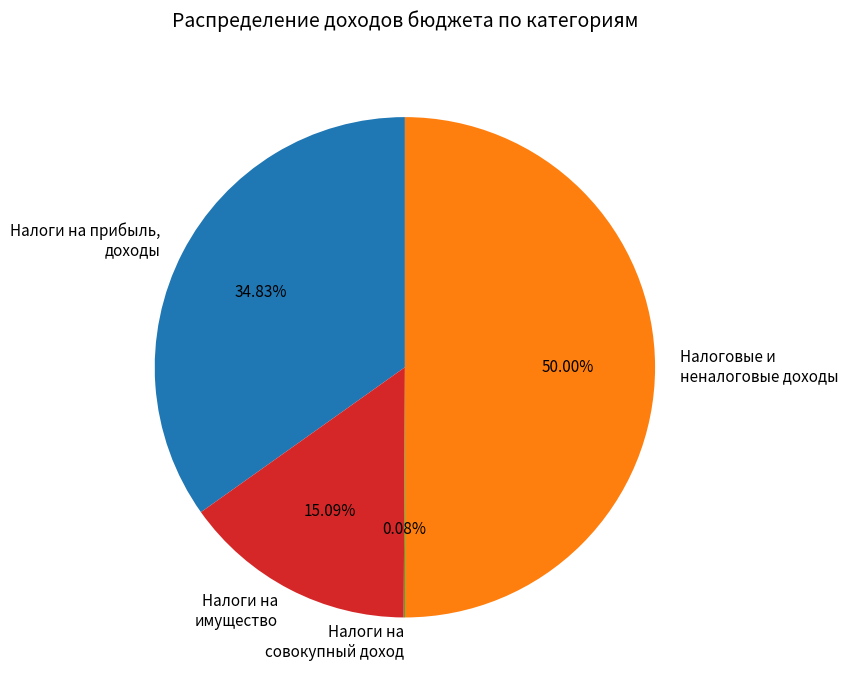

Which has a higher value, Налоги на имущество or Налоговые и неналоговые доходы?

Налоговые и неналоговые доходы